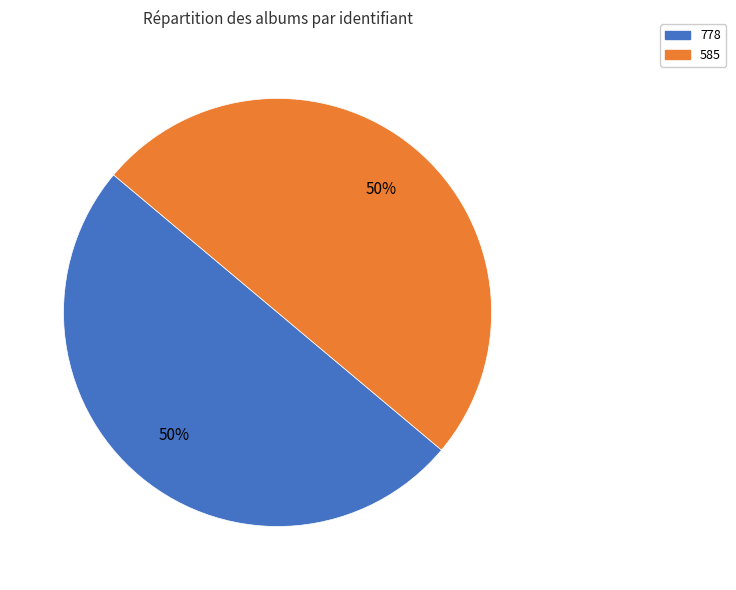

What is the ratio of the value at 778 to the value at 585?

1.0